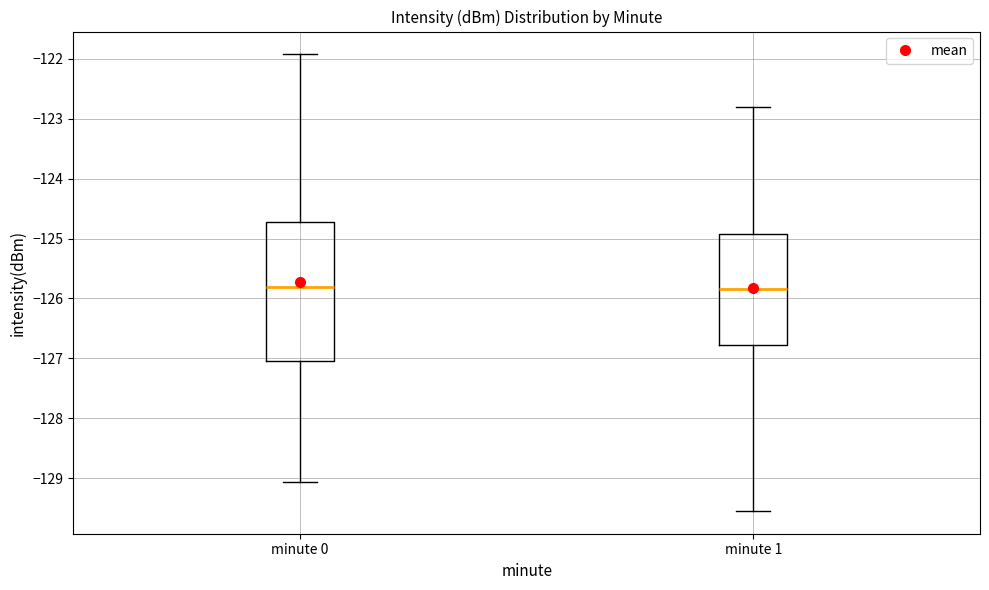

Reading left to right, transcribe this box plot: for each box, give where its median line is, the range the box spans, and where its two whiskers end, as read against the y-axis. The values are not printed on the chart, so give them approximately, as read against the axis.

minute 0: median -125.8, box -127.0 to -124.7, whiskers -129.1 to -121.9
minute 1: median -125.8, box -126.8 to -124.9, whiskers -129.5 to -122.8